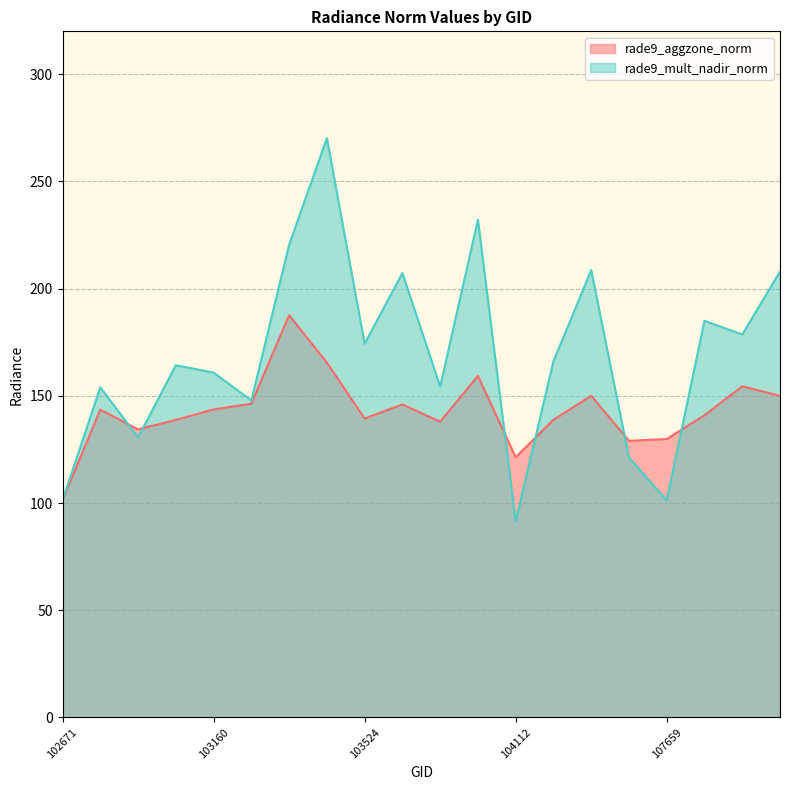

What is the approximate value of rade9_mult_nadir_norm at 103279?

147.8